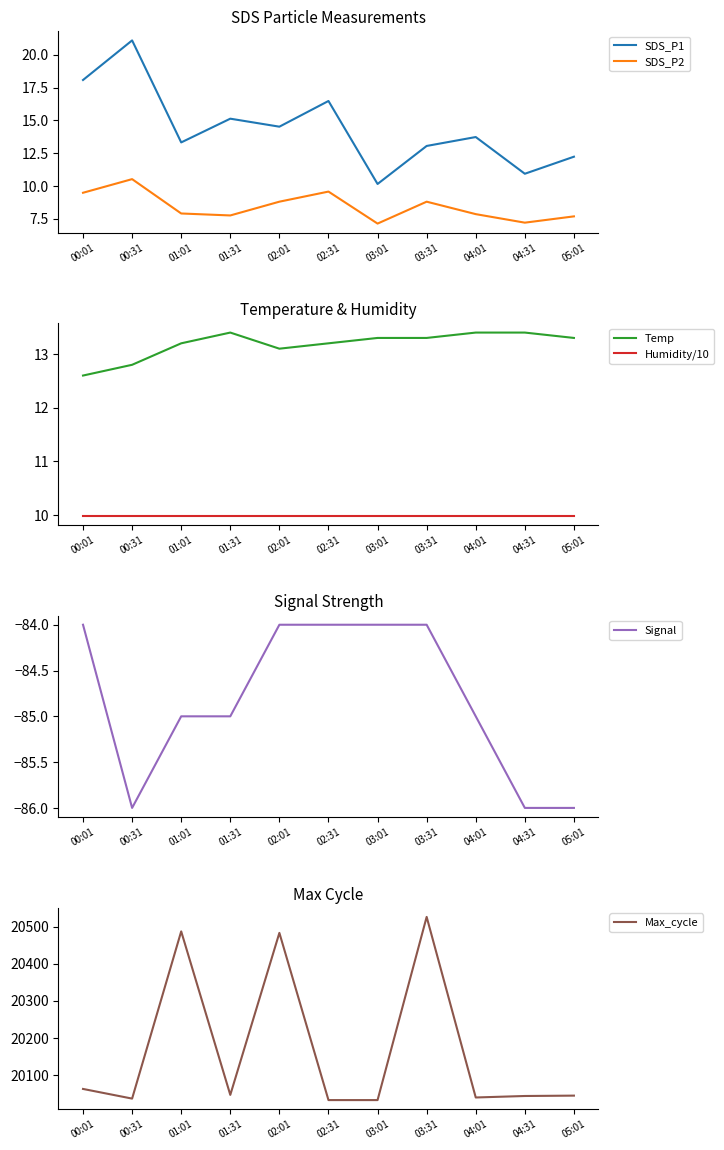

After their last crossing, which series has the higher values: Humidity/10 or SDS_P2?

Humidity/10